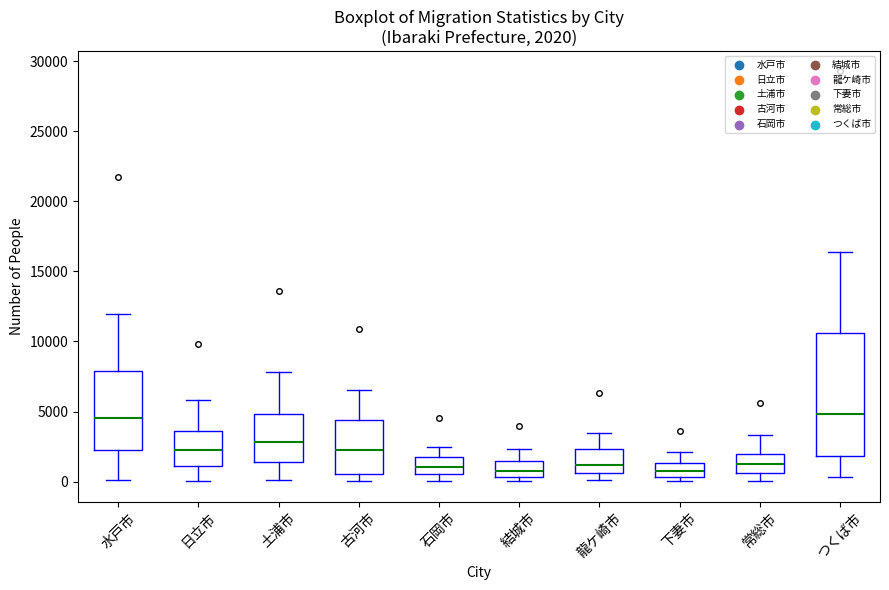

Which box is the tallest, from its lower edge to its upper edge?

つくば市